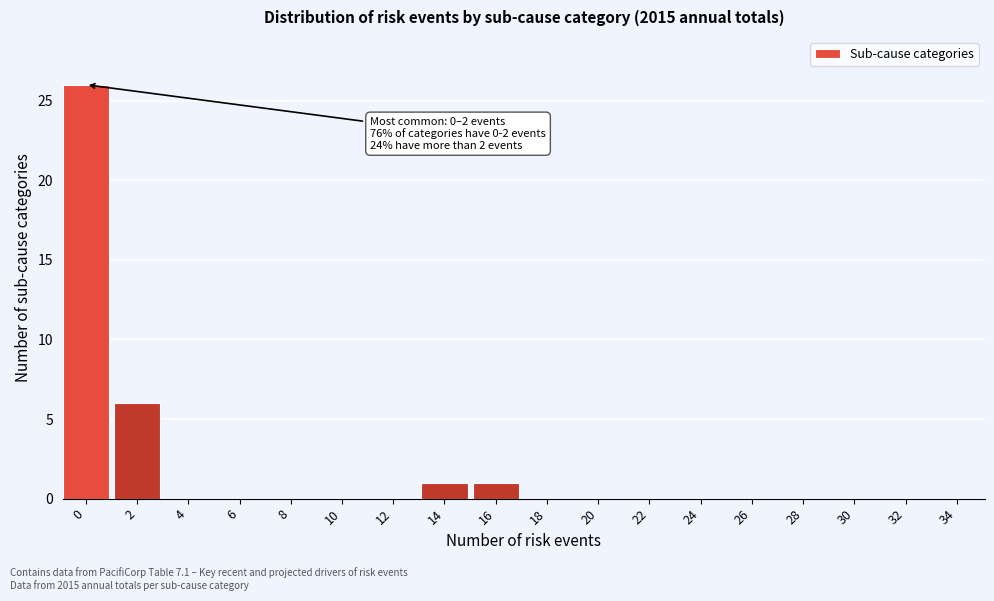

Reading left to right, extract all data points from this chart.

0=26	2=6	4=0	6=0	8=0	10=0	12=0	14=1	16=1	18=0	20=0	22=0	24=0	26=0	28=0	30=0	32=0	34=0